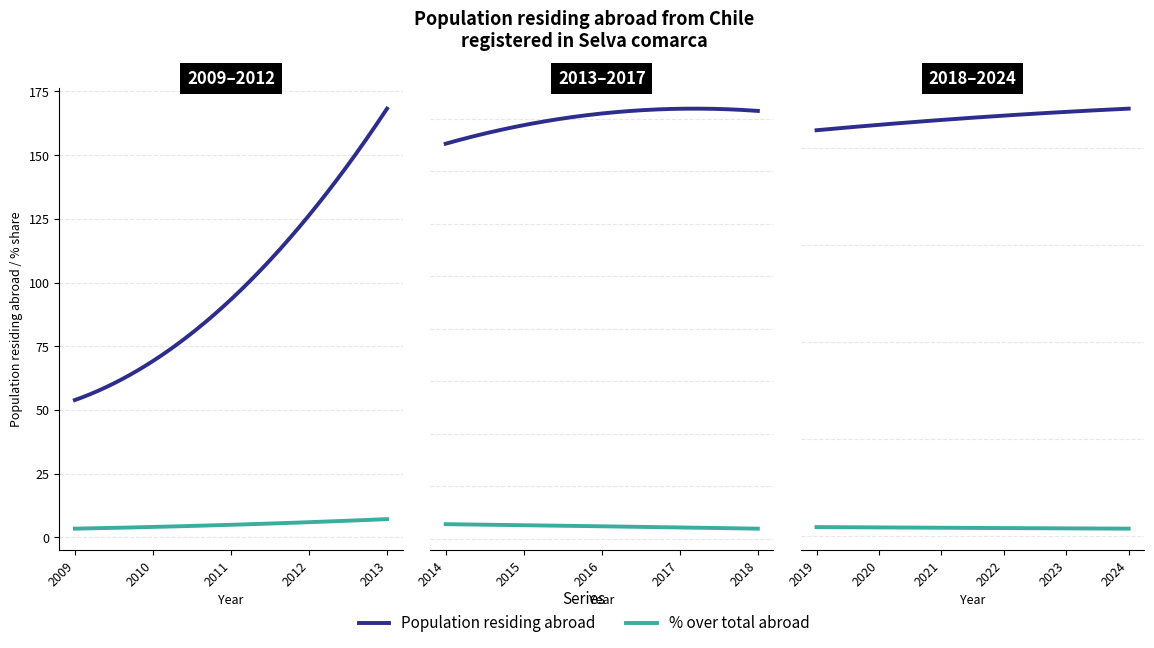

True or false: Population residing abroad and % over total abroad cross at least once.

False